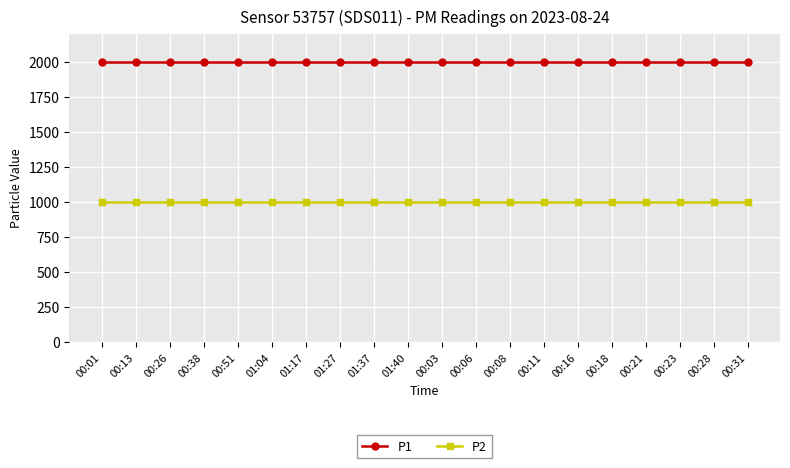

What is the smallest value displayed?

999.9